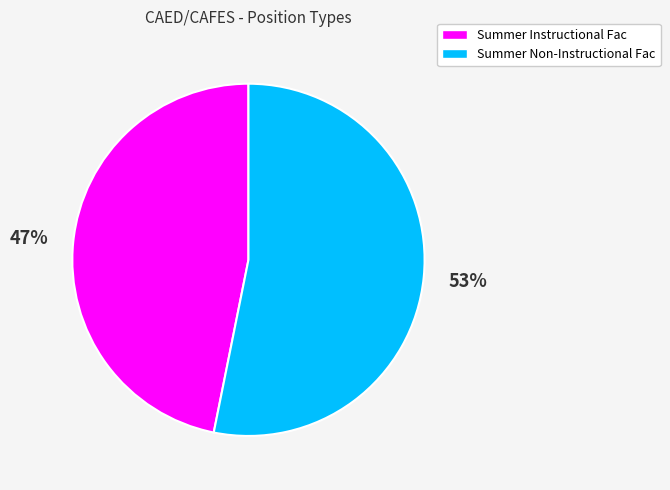

How many slices are in this pie chart?

2